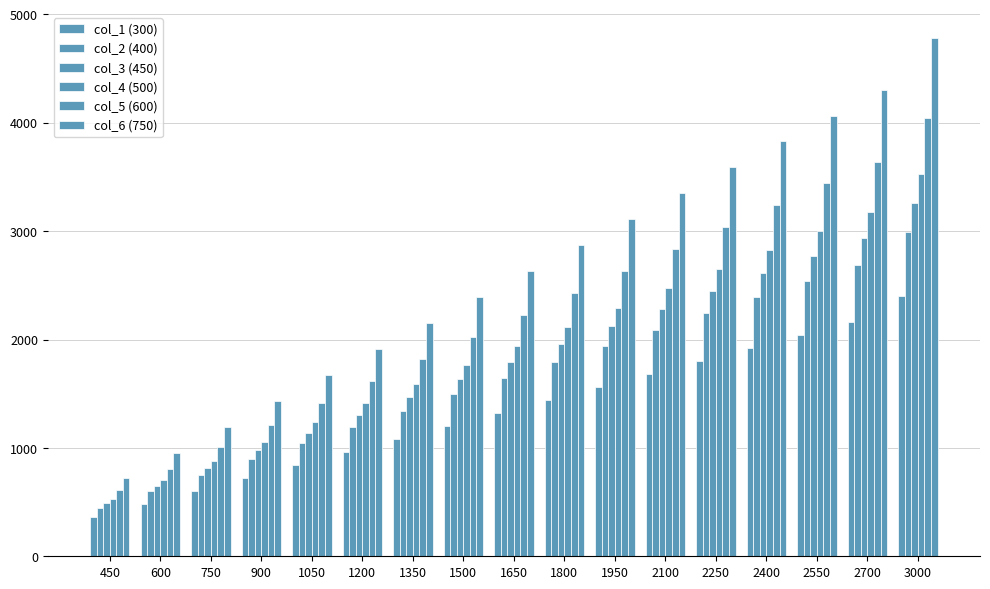

How many values in the col_1 (300) series are below 1323?

8